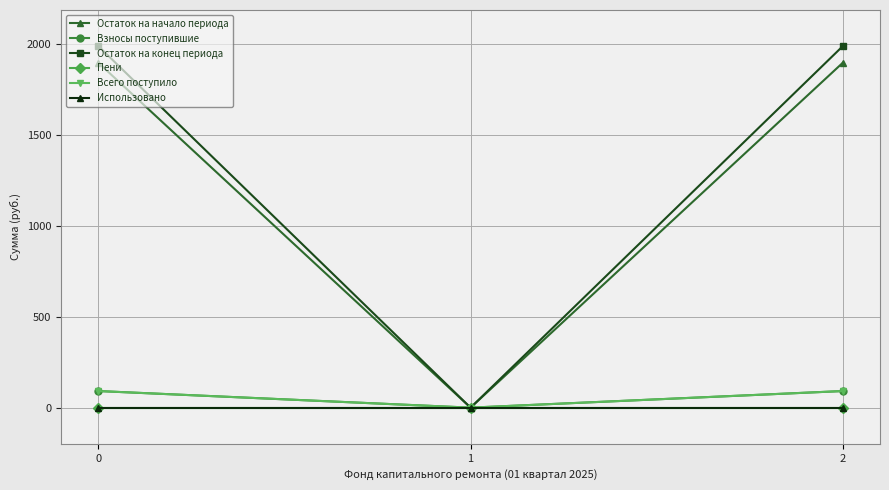

Is this an area chart (filled region under the line)?

No